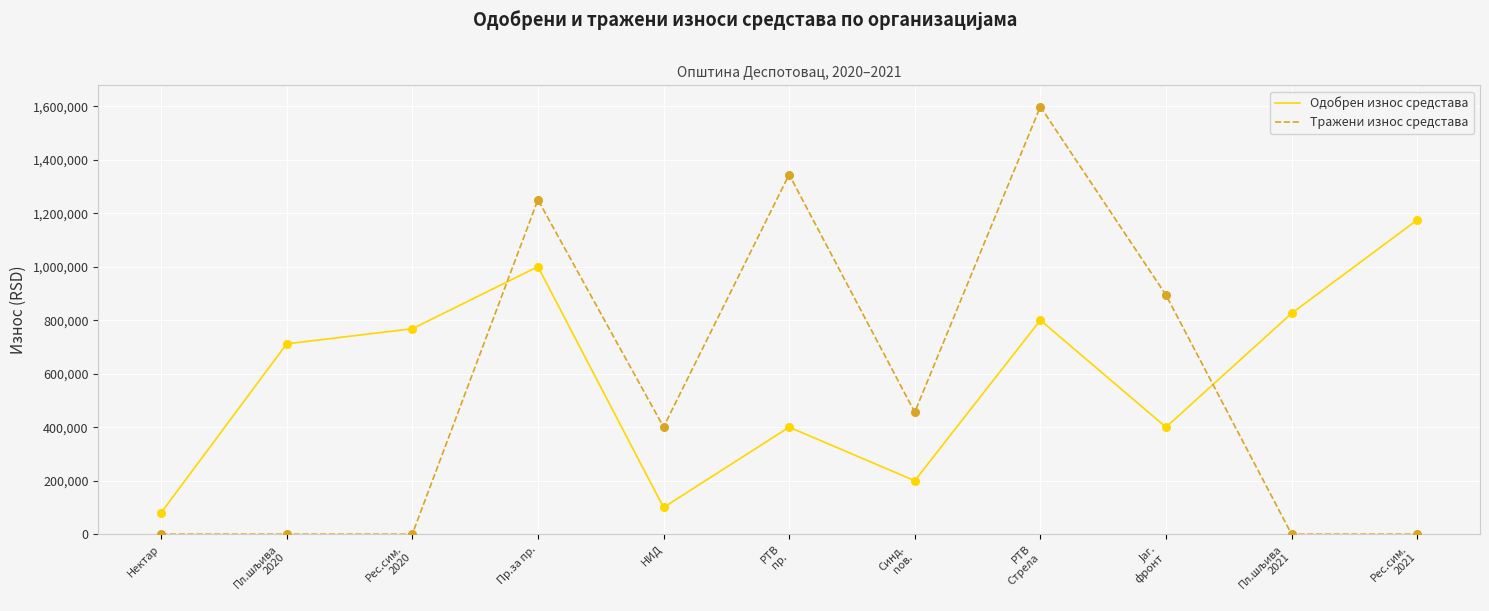

At how many categories does at least one series exceed 1582004?

1